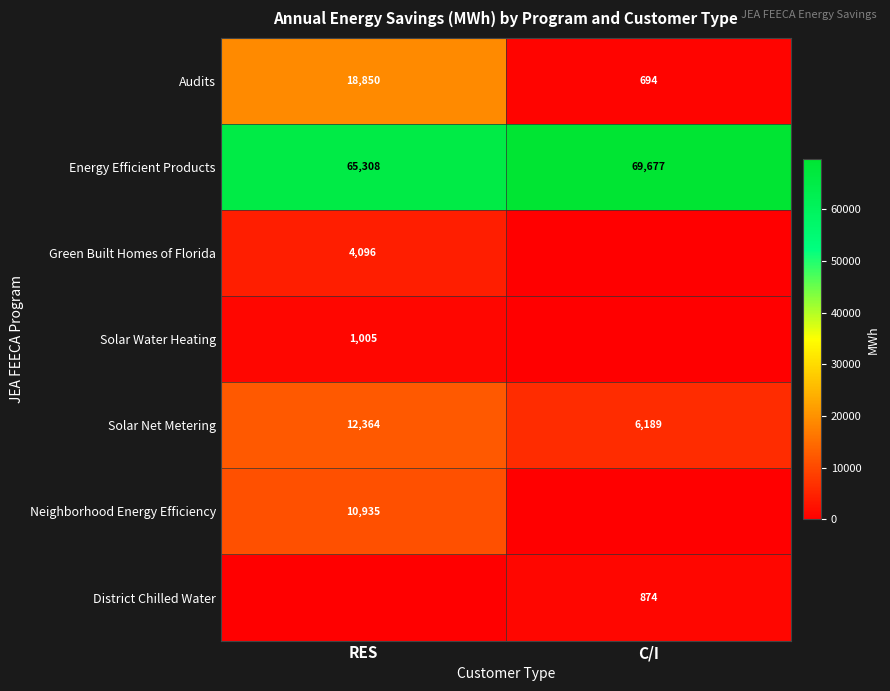

What is the sum of all Audits values?

19544